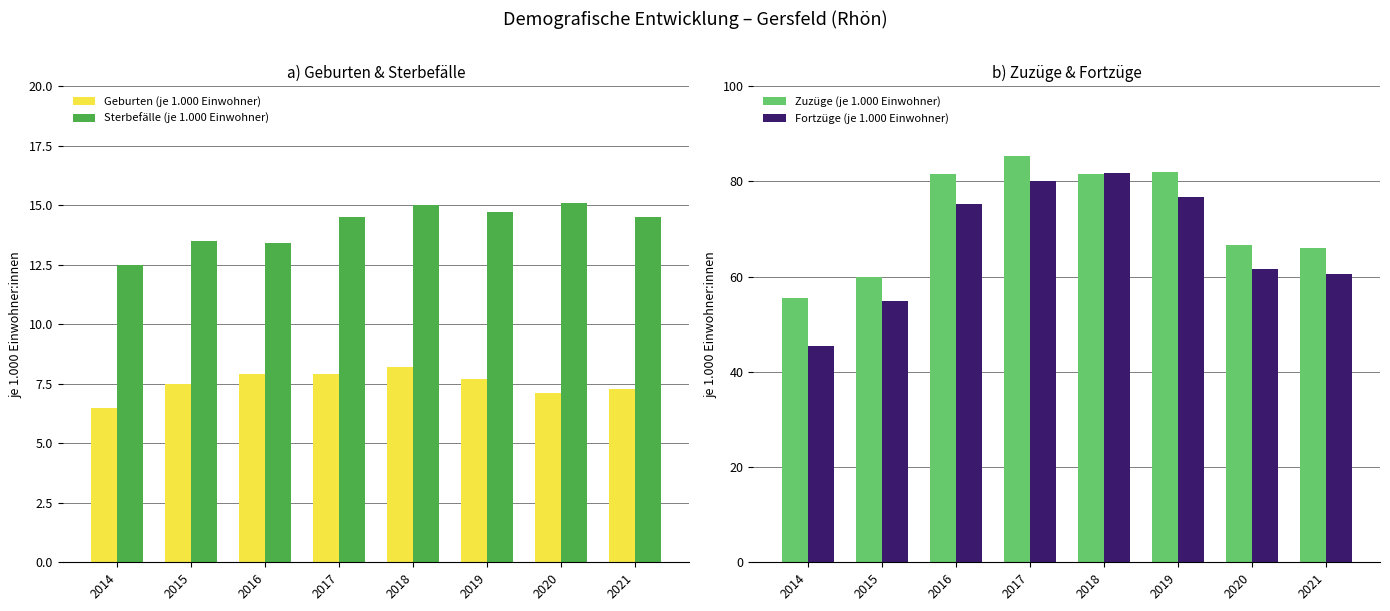

Read the Fortzüge (je 1.000 Einwohner) value at 2015.

54.9